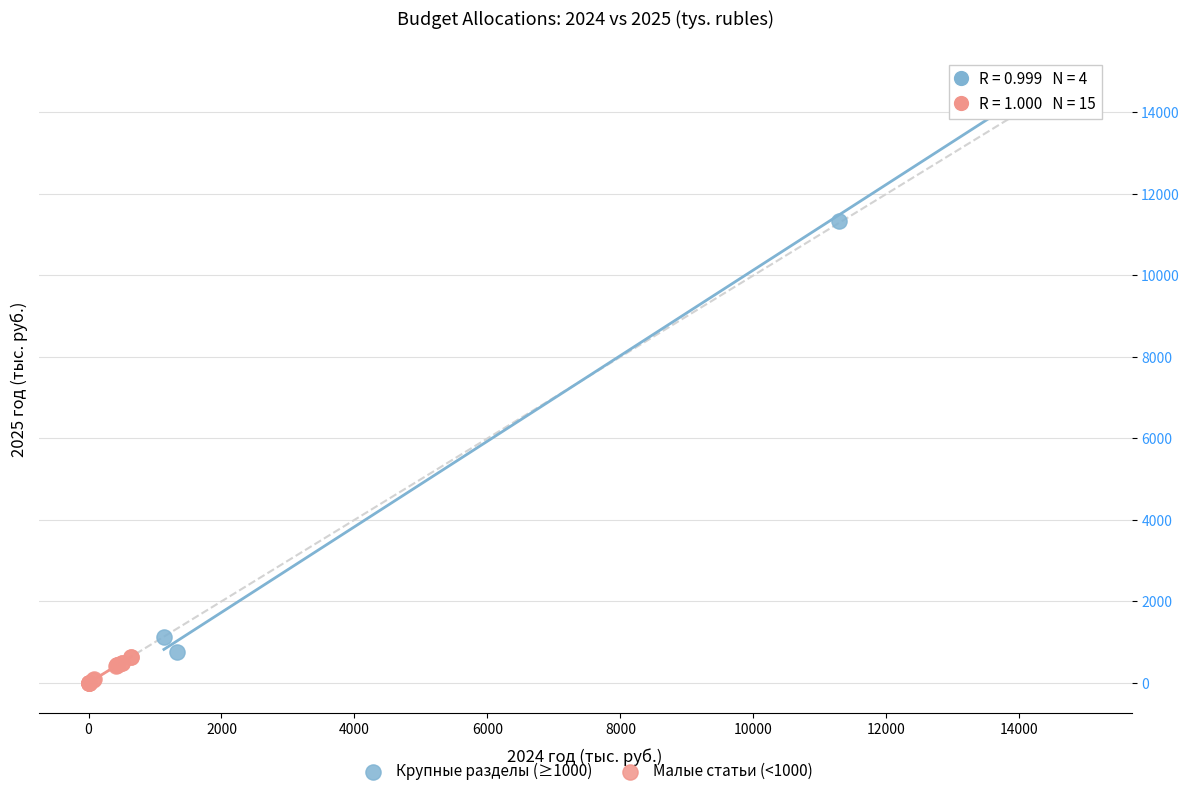

What are all the series names shown in the legend?

Крупные разделы (≥1000), Малые статьи (<1000)